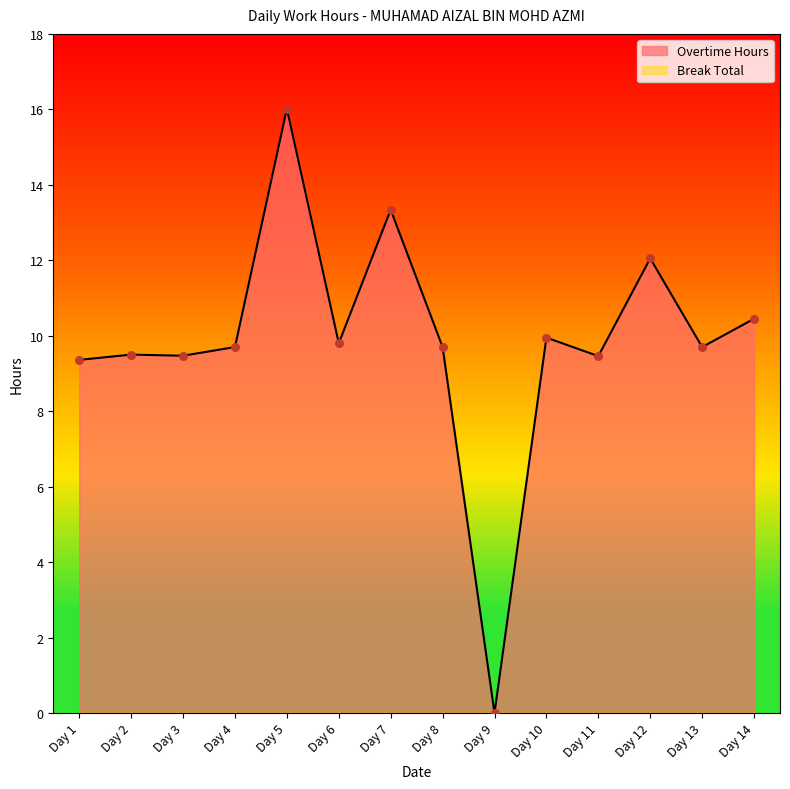

What is the change in value from Day 1 to Day 3?

+0.1